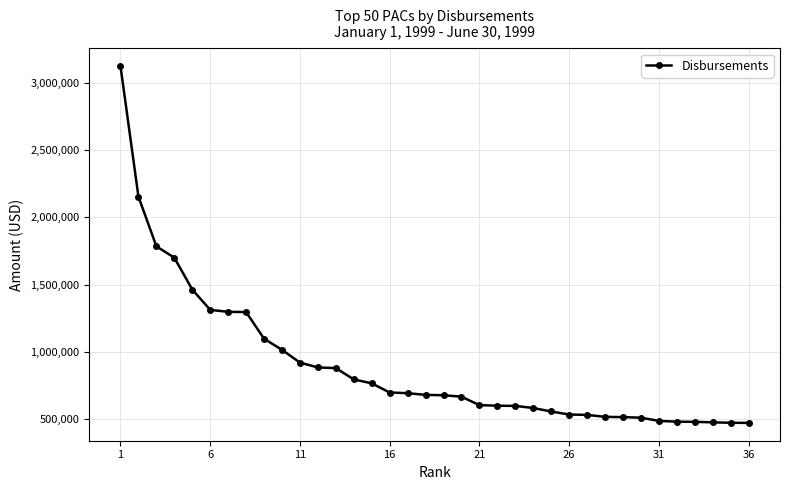

What is the value of the 28th point from the left?

515116